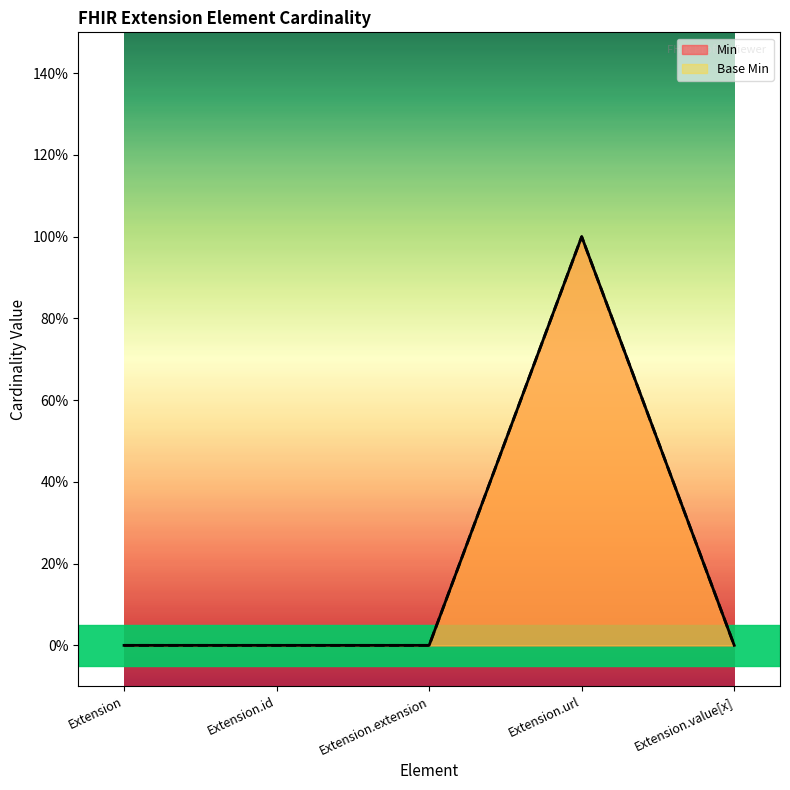

What is the maximum value for Base Min?

1